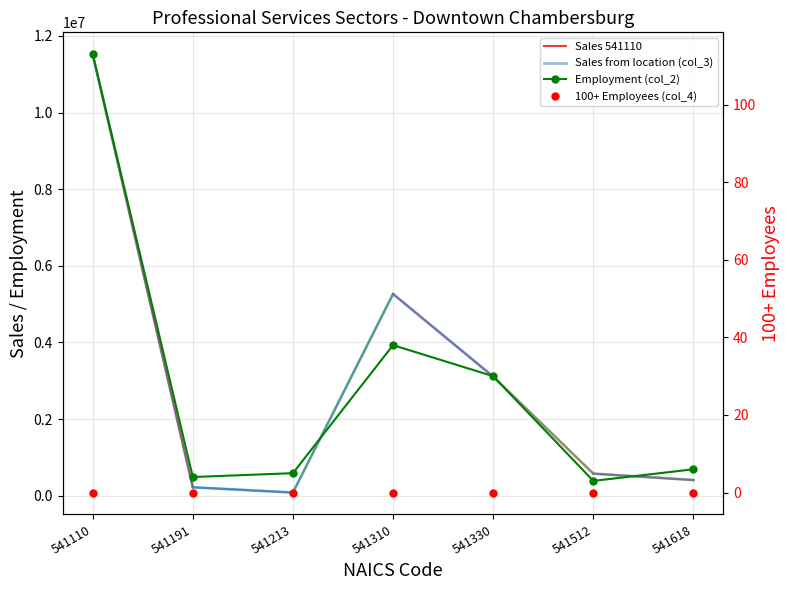

Which category has the highest value in the Sales (col_3) series?

541110